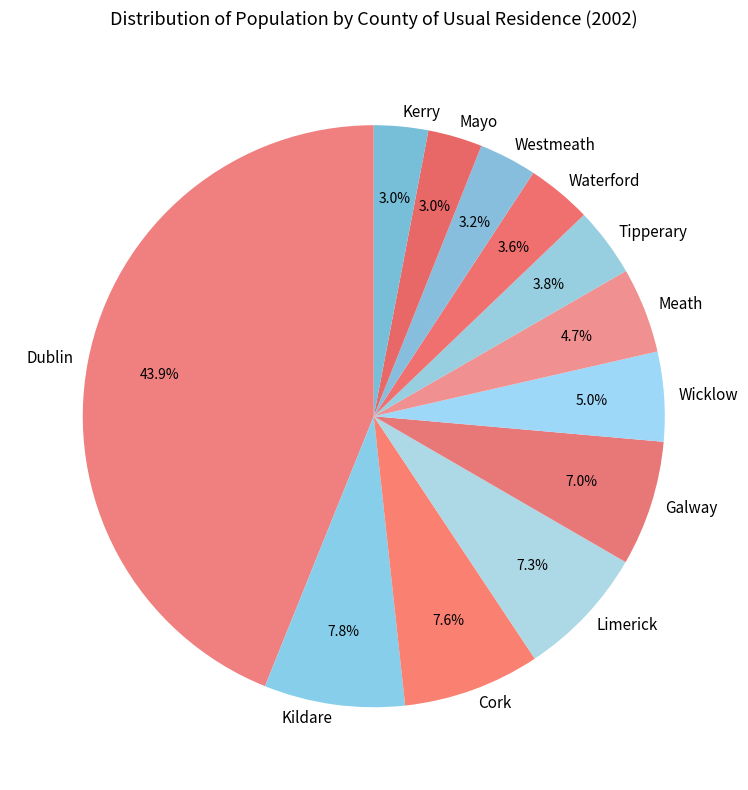

To the nearest percent, what portion does Galway represent?

7%